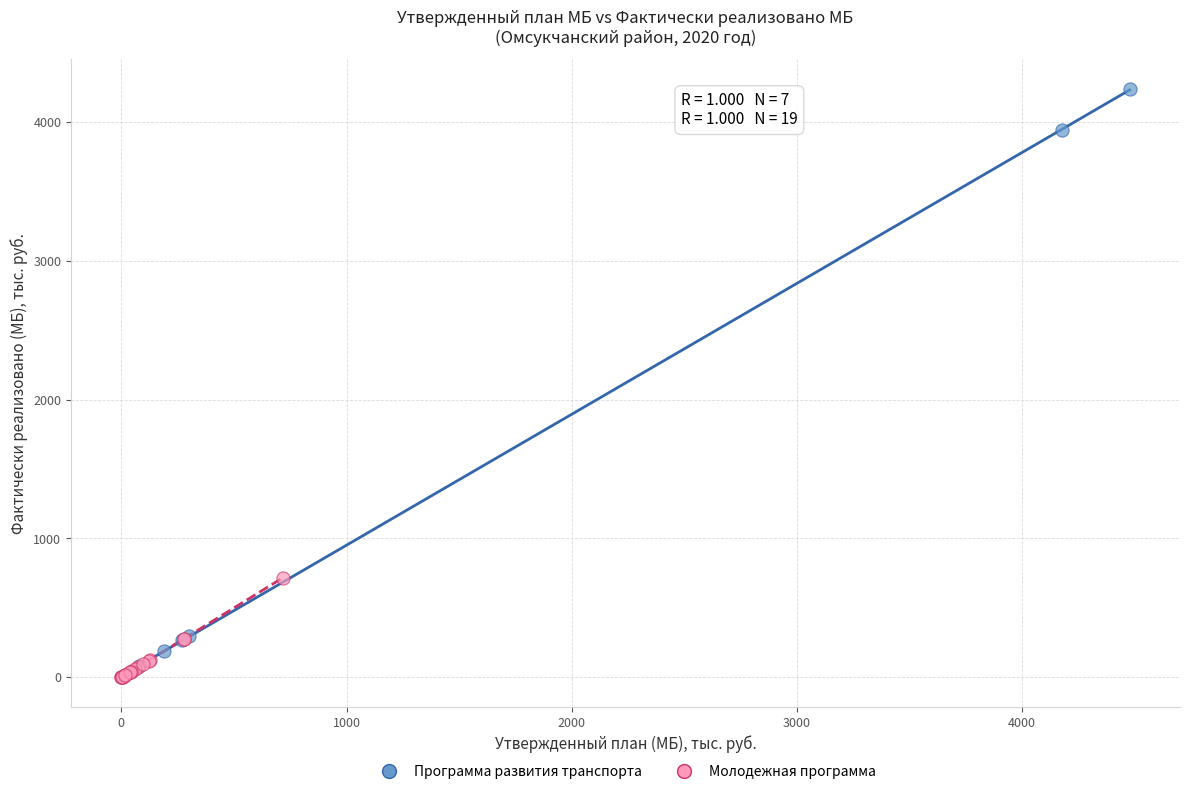

Which series has the largest Y range (max minus min)?

Программа развития транспорта